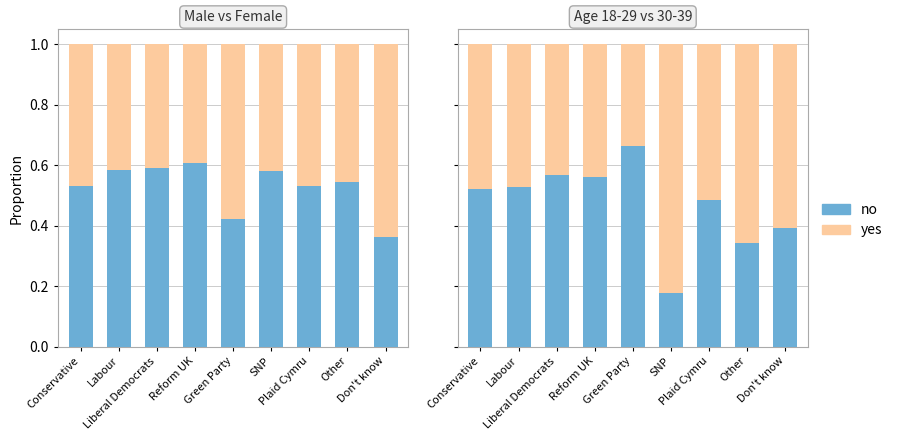

Are the bars horizontal?

No